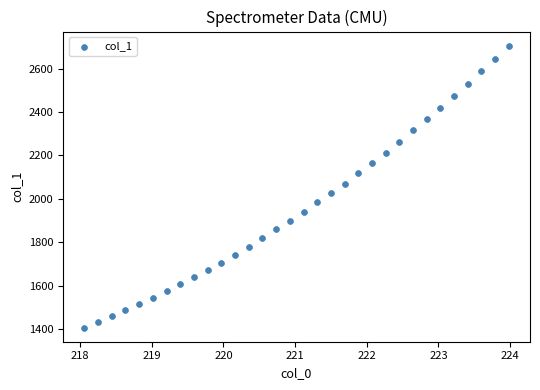

How many data points are displayed?

32